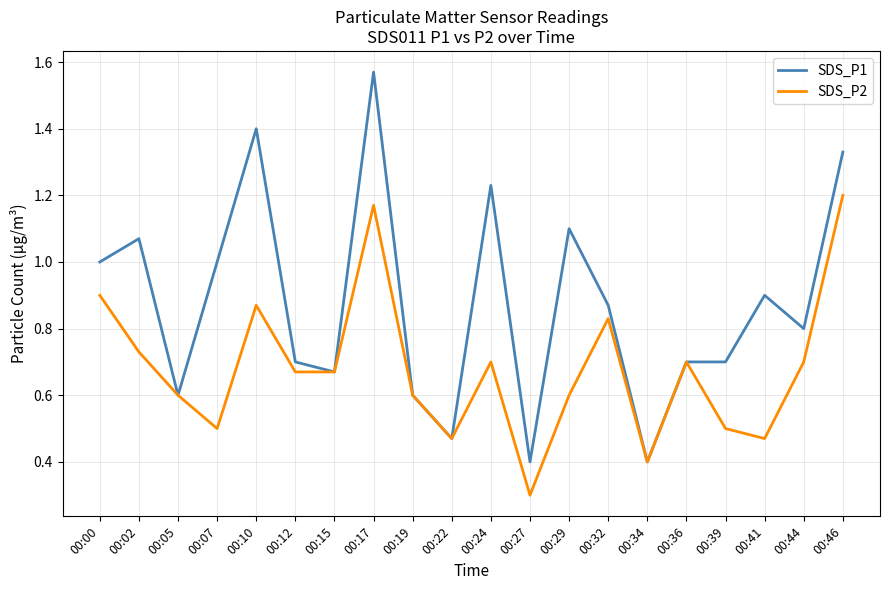

At which category is the sum across all series the highest?

00:17